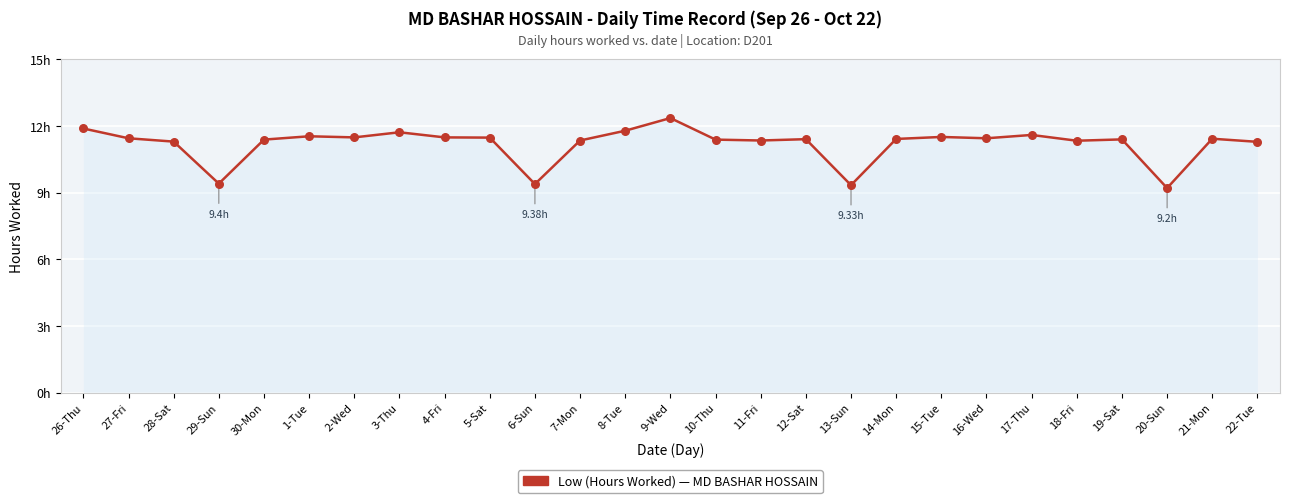

Which has a higher value, 29-Sun or 5-Sat?

5-Sat